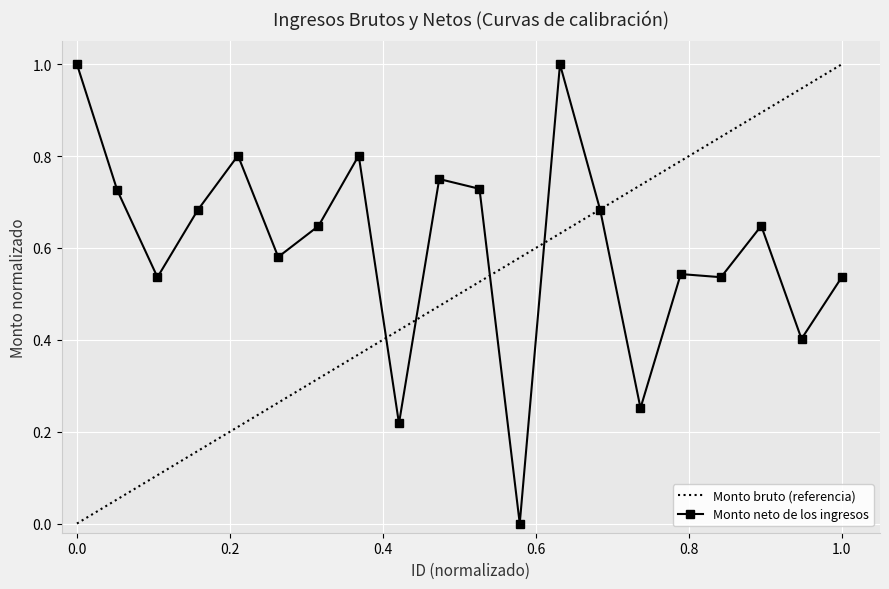

Is this an area chart (filled region under the line)?

No